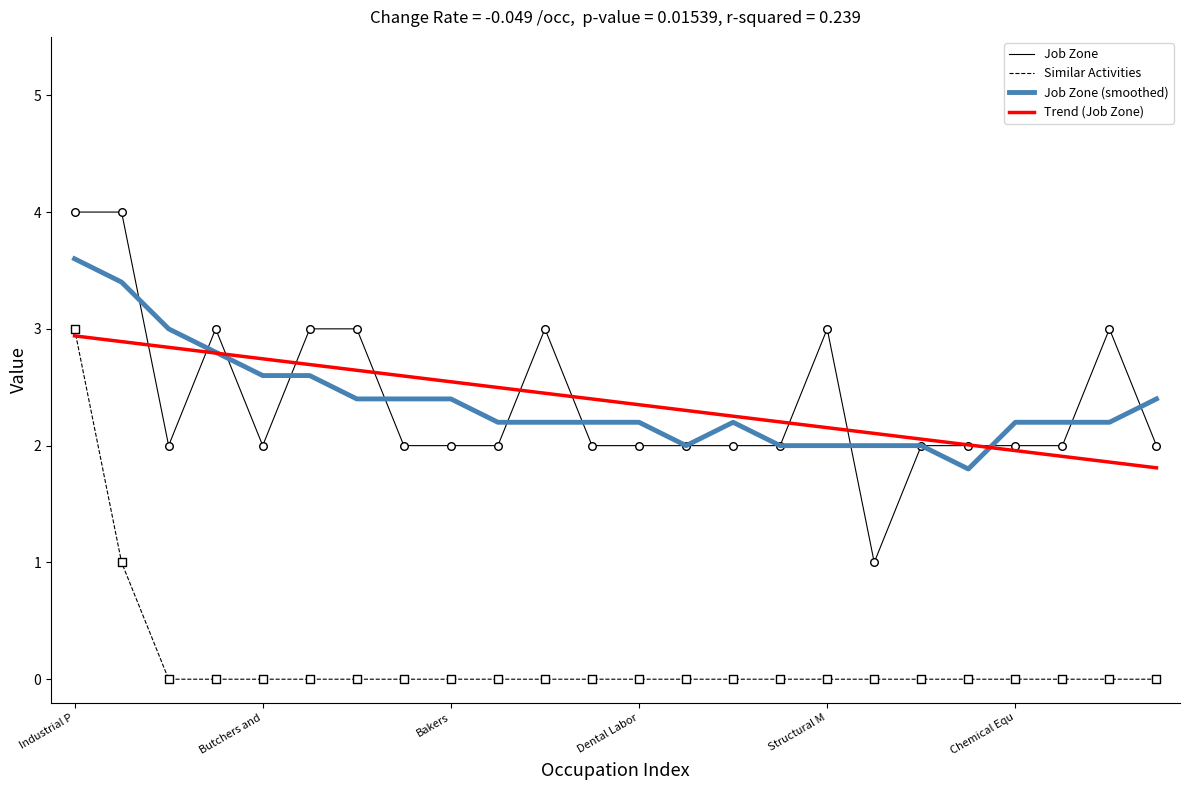

True or false: Similar Activities and Job Zone cross at least once.

False